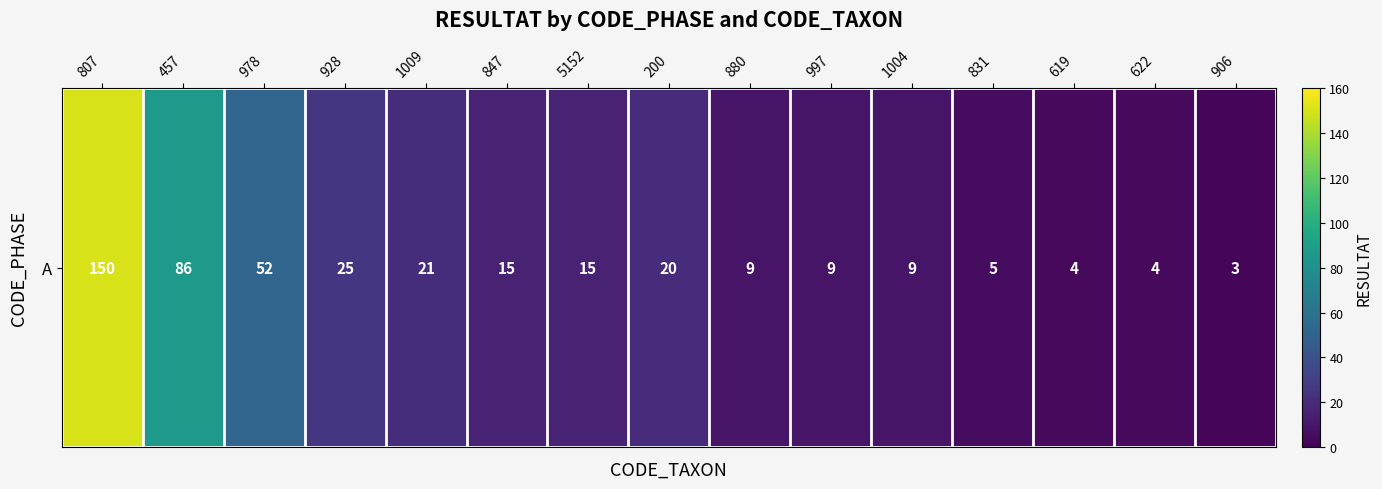

Which category has the lowest value across all series?

906